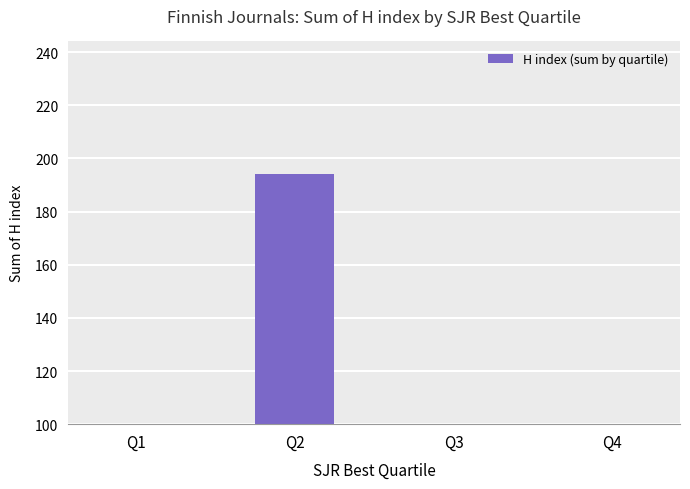

What is the average value?

97